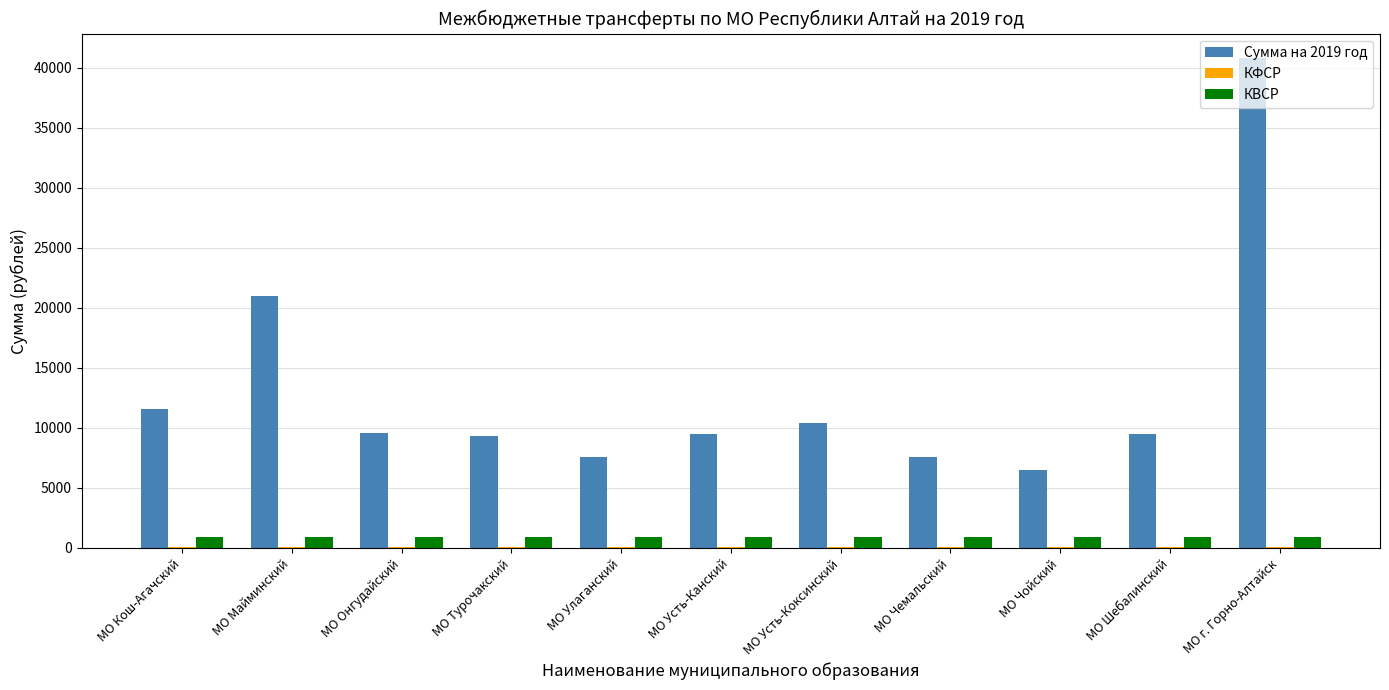

Which label corresponds to the largest value in the chart?

МО г. Горно-Алтайск